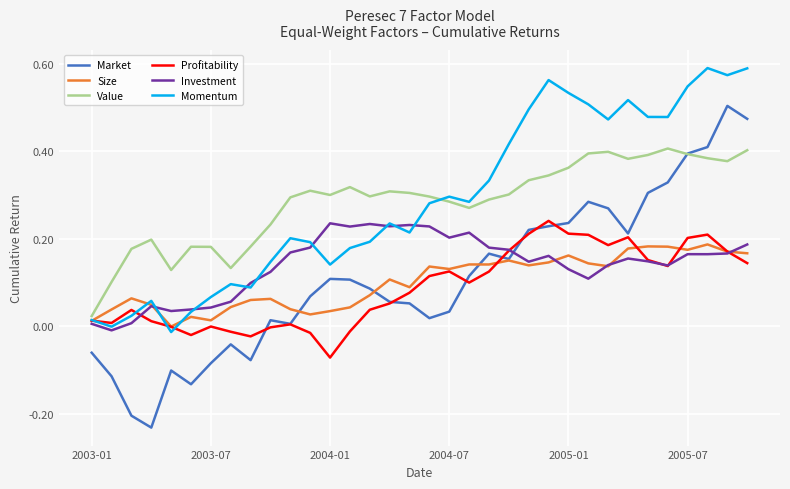

Which series has the largest range (max minus min)?

Market